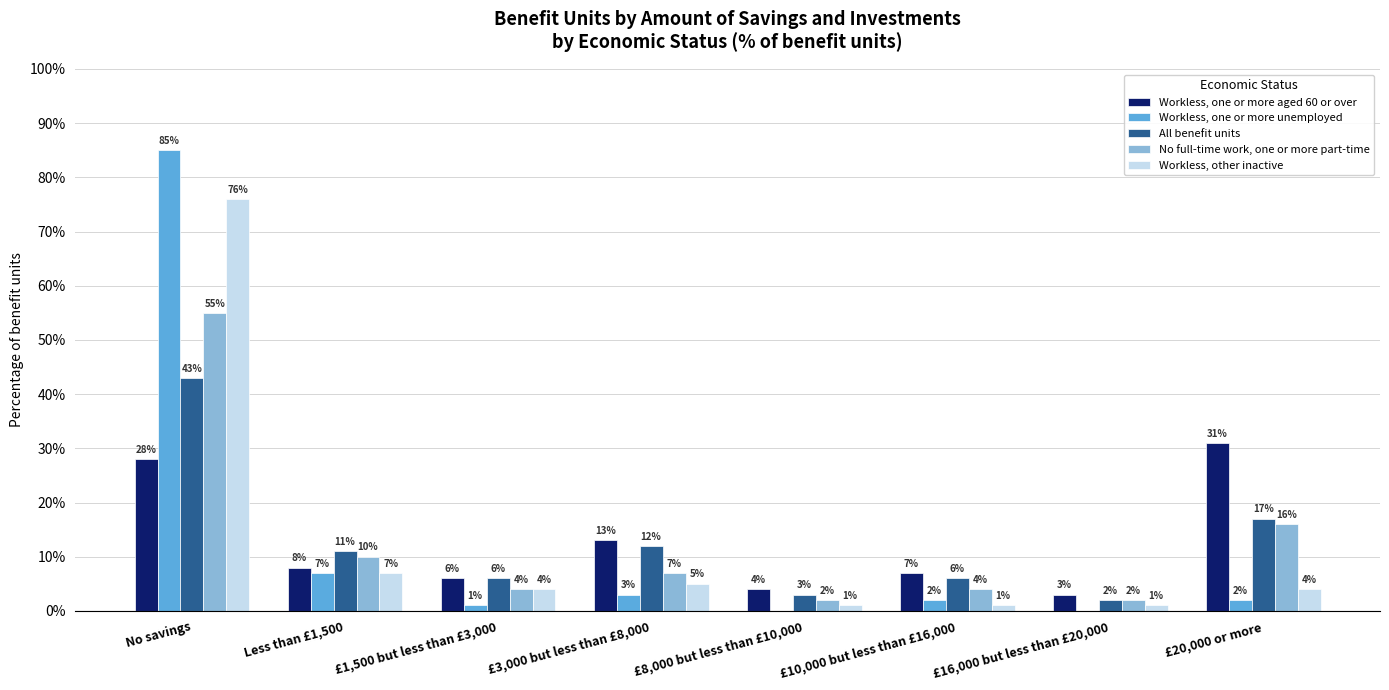

At which category does the chart reach its peak across all series?

No savings